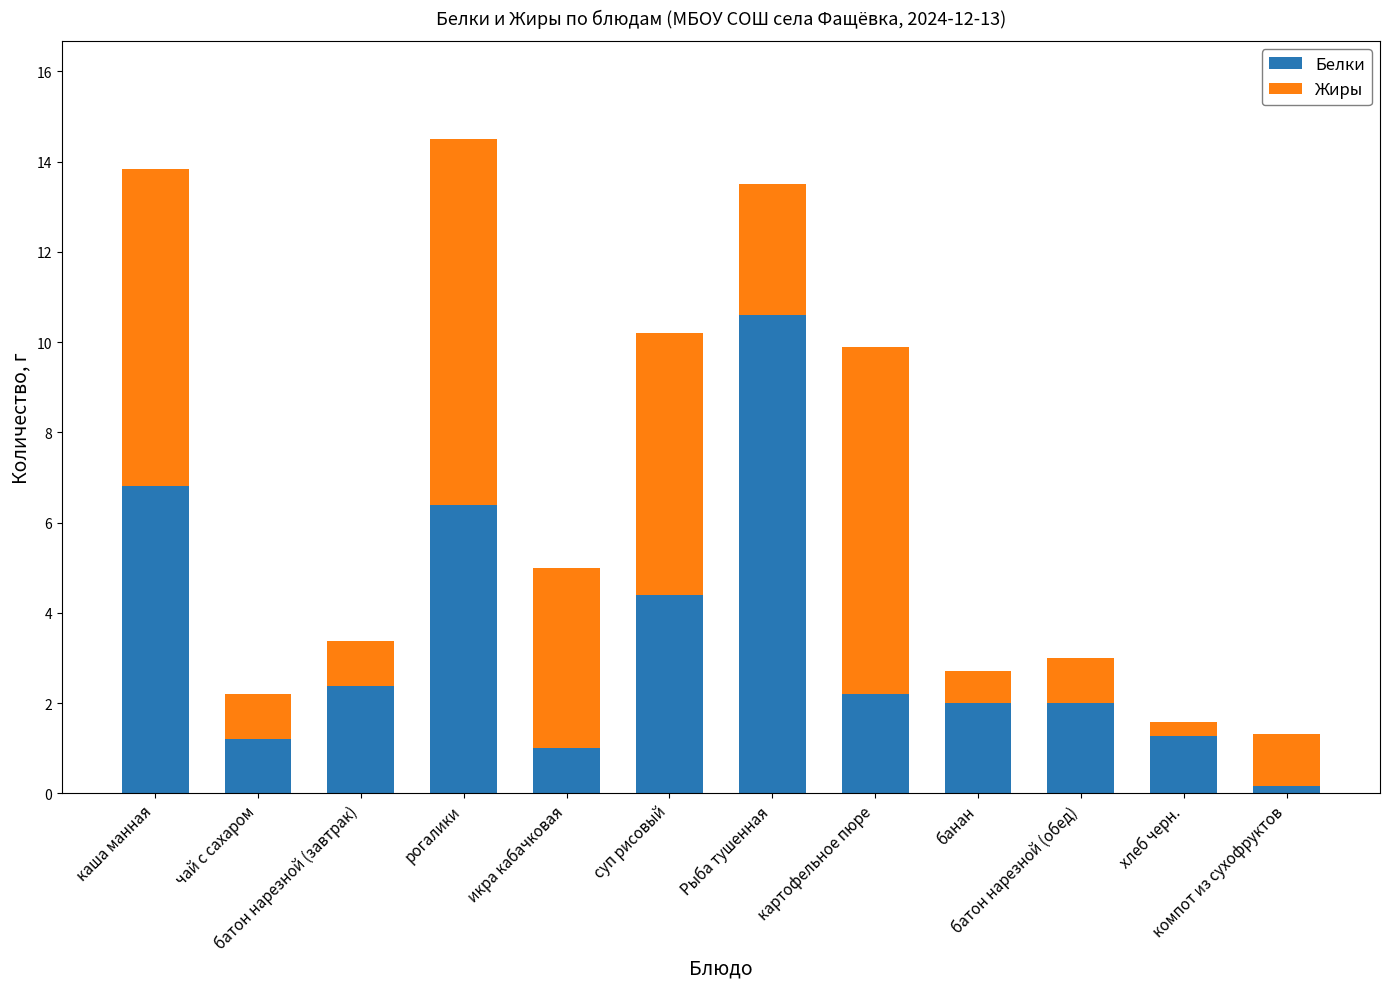

What is the total value across all series at батон нарезной (обед)?

3.0